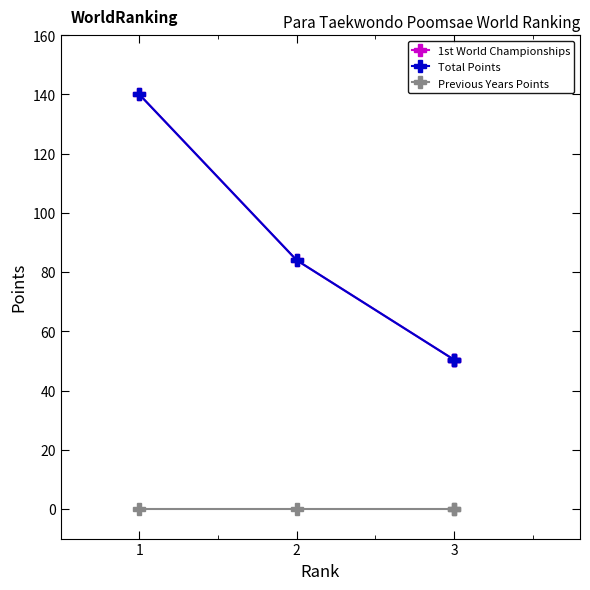

At which category is the sum across all series the highest?

1